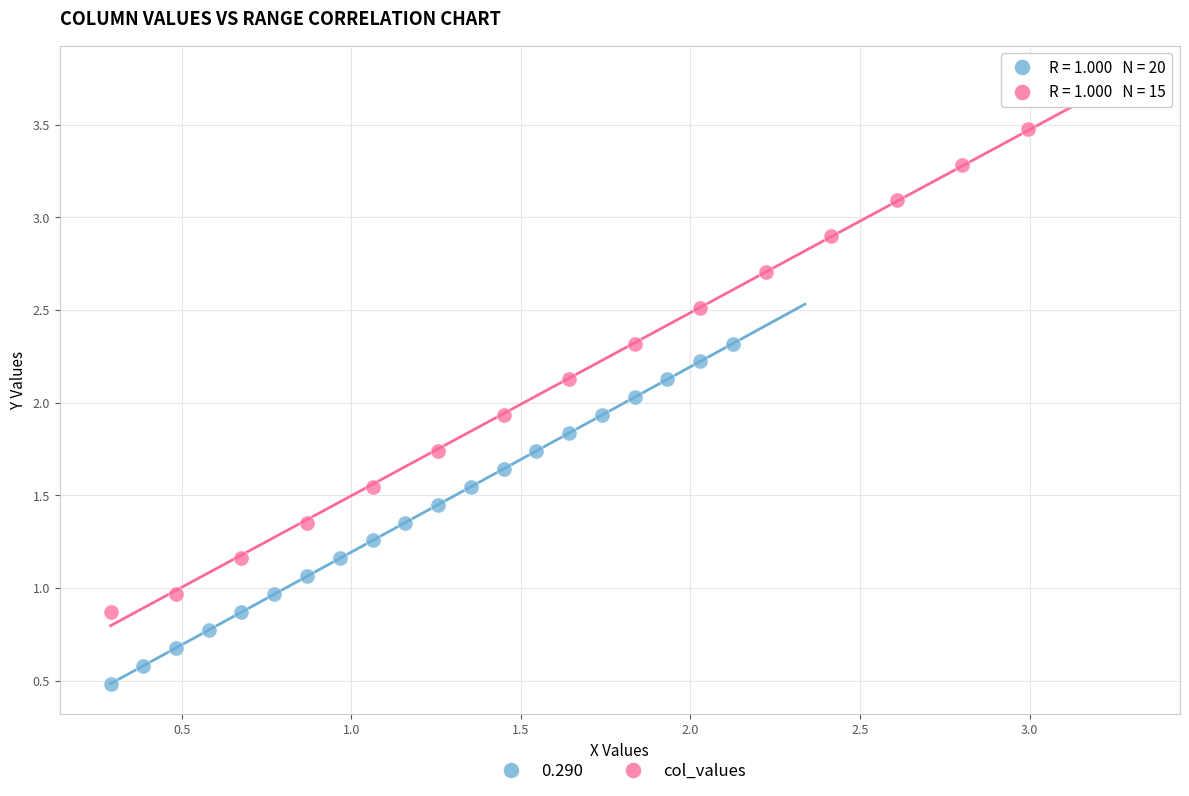

Which series reaches the maximum Y coordinate?

col_values